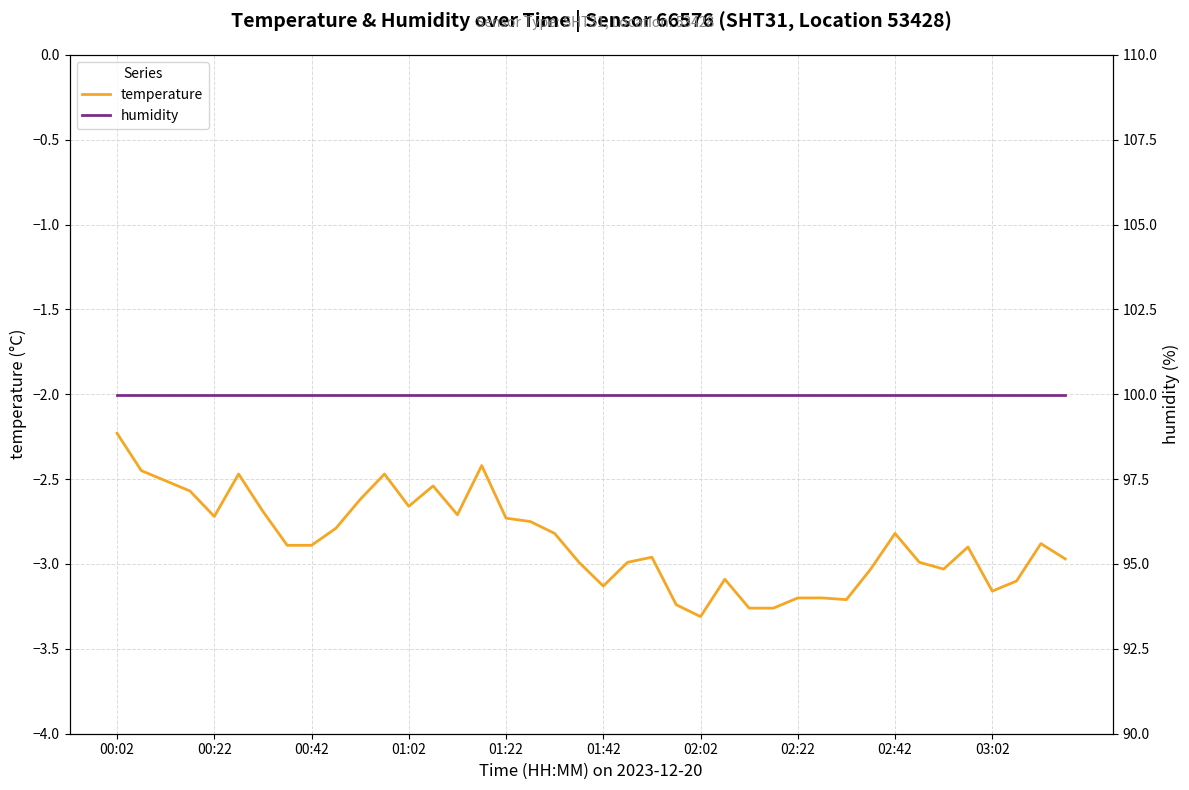

True or false: humidity and temperature intersect in this chart.

False